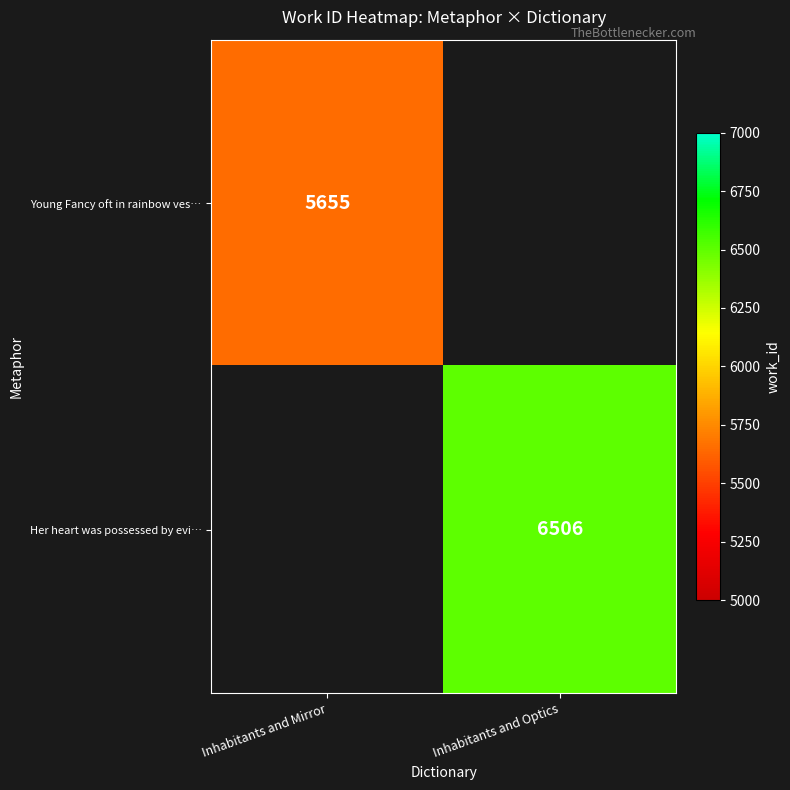

The value of Her heart was possessed by evi… at Inhabitants and Optics is 6506. True or false?

True